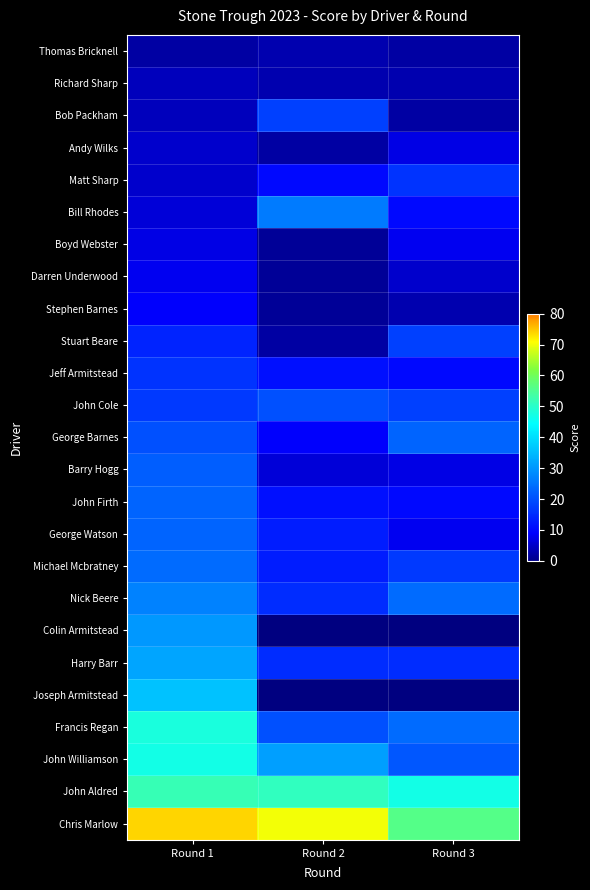

What is the minimum value shown in the chart?

1.0